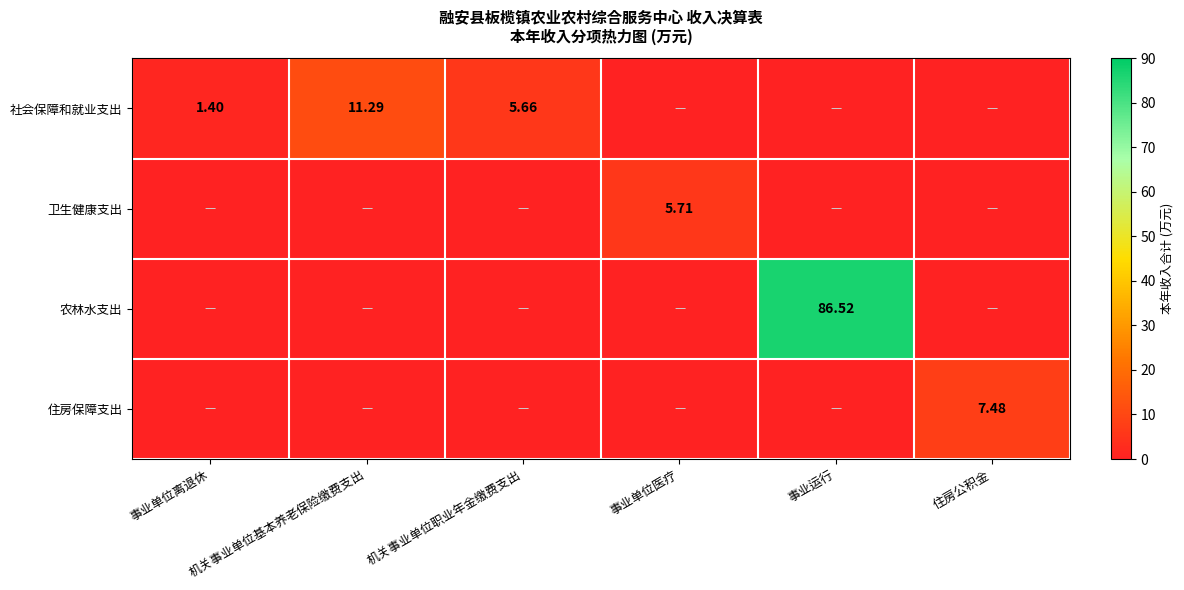

The value of 社会保障和就业支出 at 事业单位医疗 is -7.2. True or false?

False